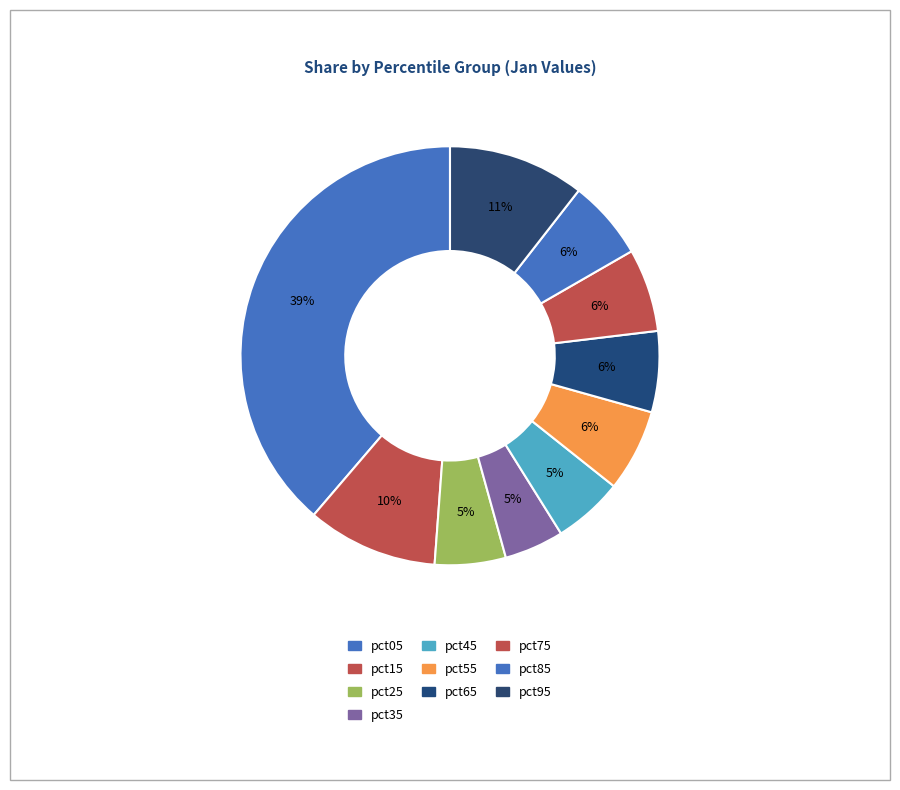

How many slices are in this pie chart?

10